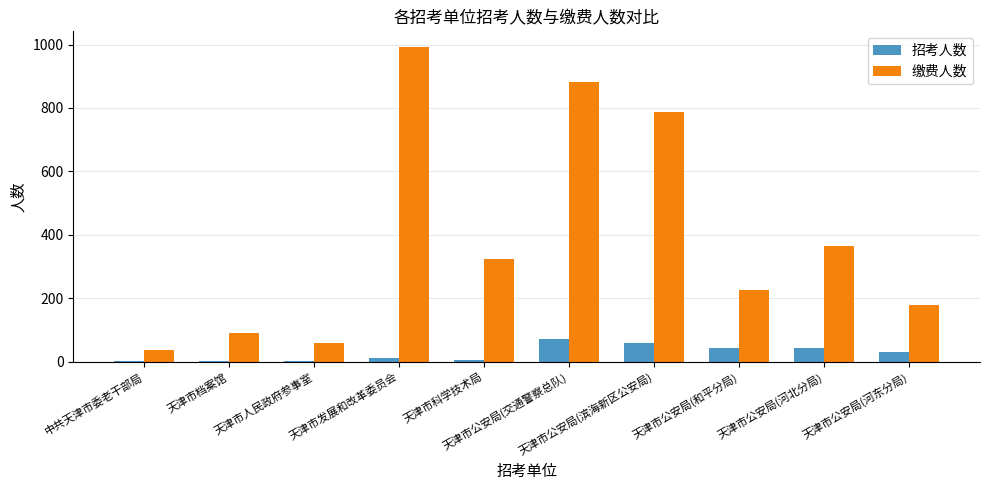

Between 天津市公安局(交通警察总队) and 天津市公安局(河北分局), which series saw the biggest shift?

缴费人数